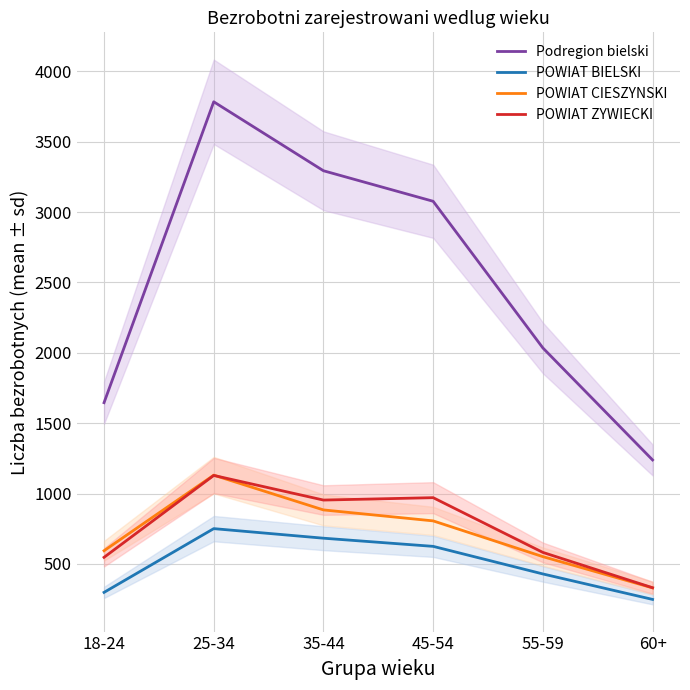

Count the number of categories in the chart.

6